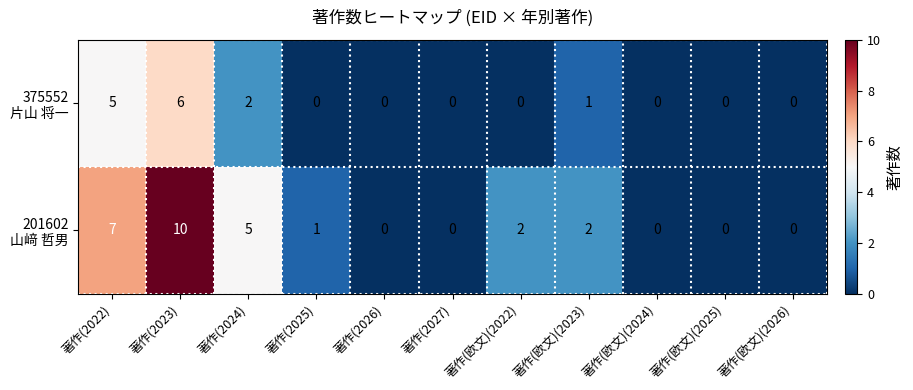

At which category is the sum across all series the highest?

著作(2023)